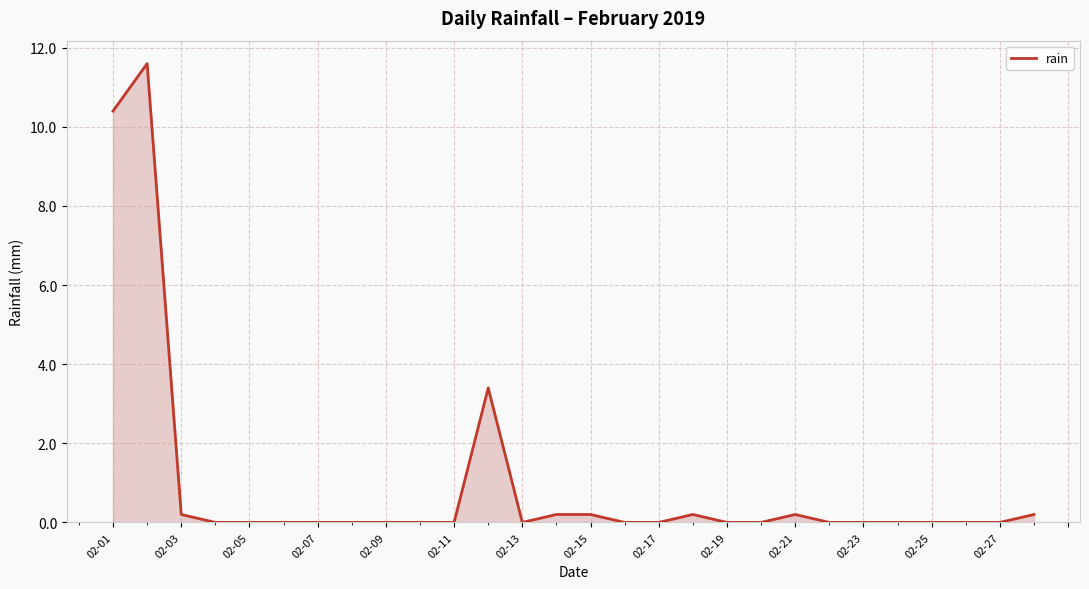

What is the difference between the maximum and minimum values?

11.6